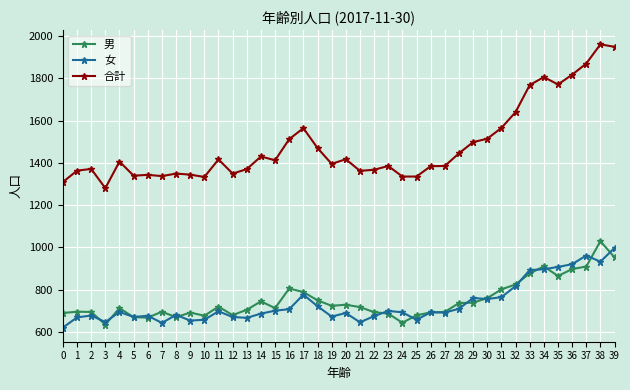

True or false: 合計 has more than 2 interior local peaks.

True